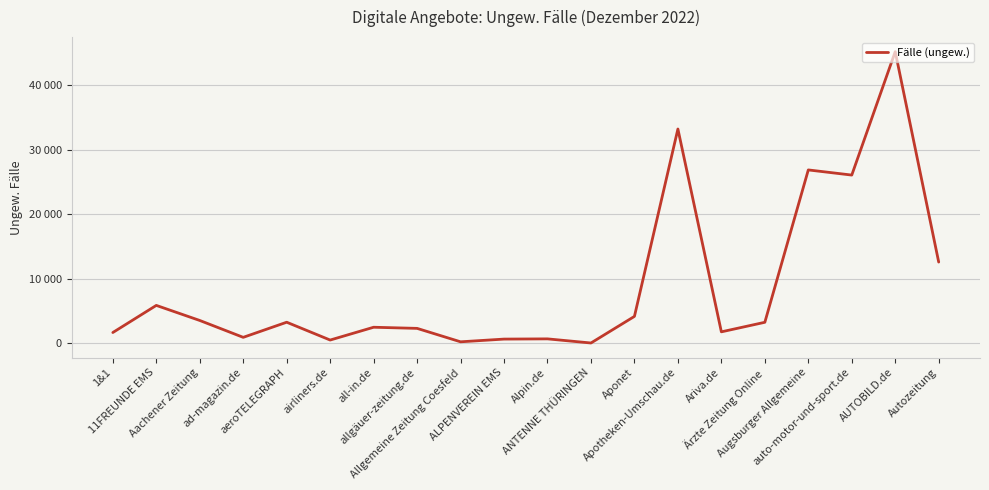

Reading left to right, what are all the values shown in this chart?

1&1=1660	11FREUNDE EMS=5867	Aachener Zeitung=3530	ad-magazin.de=913	aeroTELEGRAPH=3258	airliners.de=494	all-in.de=2479	allgäuer-zeitung.de=2304	Allgemeine Zeitung Coesfeld=221	ALPENVEREIN EMS=642	Alpin.de=676	ANTENNE THÜRINGEN=37	Aponet=4162	Apotheken-Umschau.de=33220	Ariva.de=1766	Ärzte Zeitung Online=3247	Augsburger Allgemeine=26874	auto-motor-und-sport.de=26076	AUTOBILD.de=45211	Autozeitung=12584